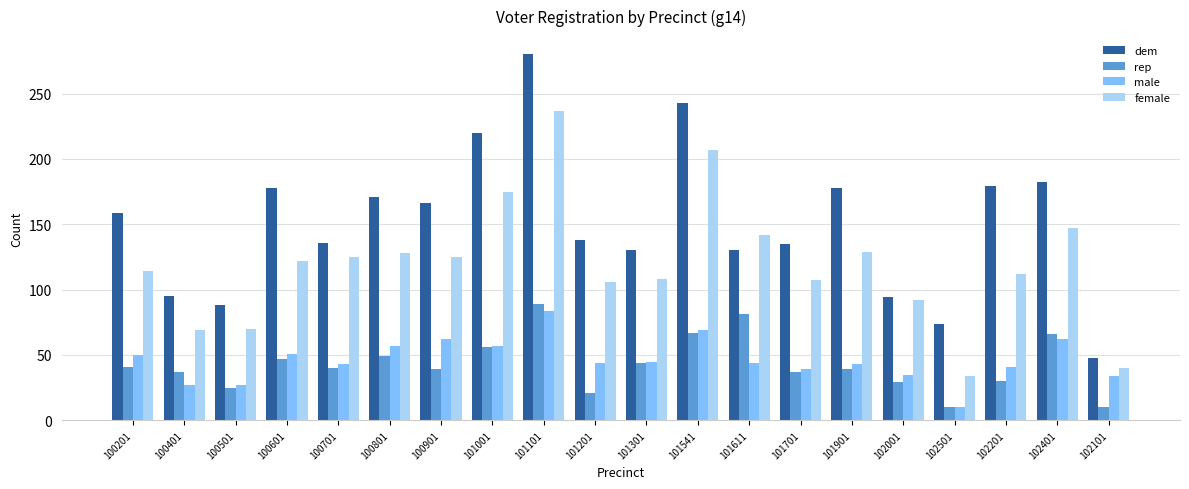

At how many categories does at least one series exceed 67?

19